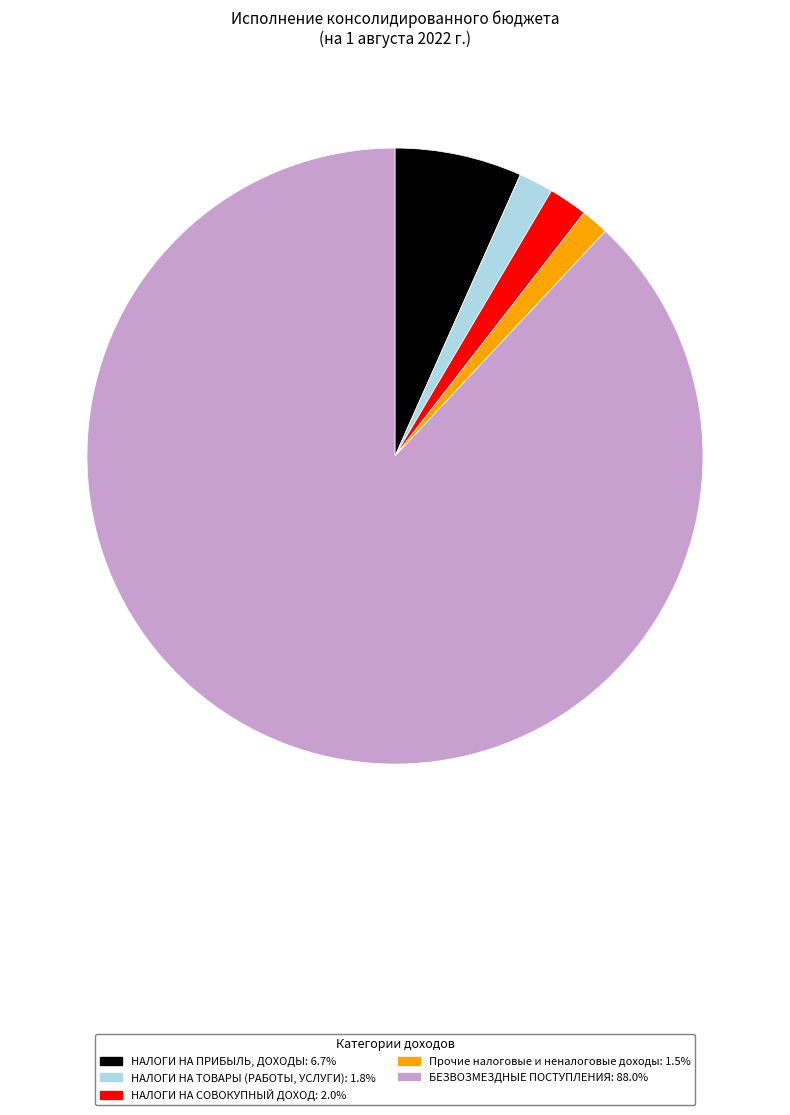

Does any single category account for the majority?

Yes